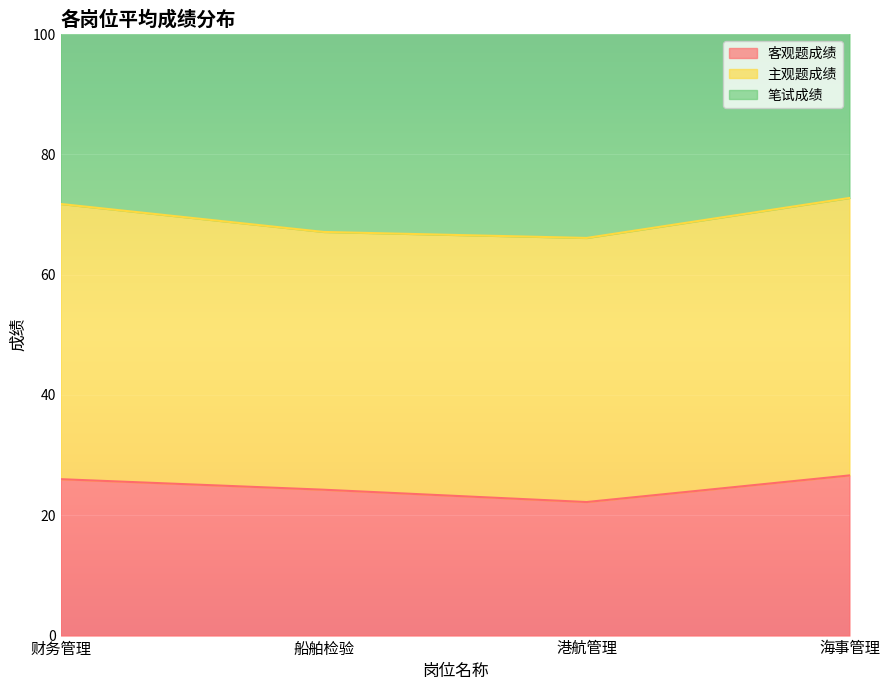

Does the chart display data point markers on the line(s)?

No